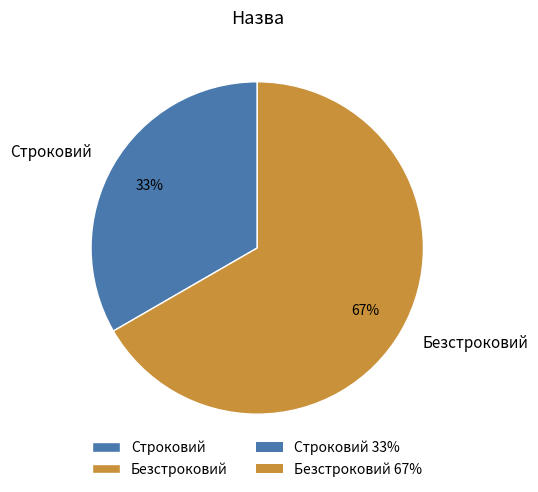

To the nearest percent, what is the average slice percentage?

50%